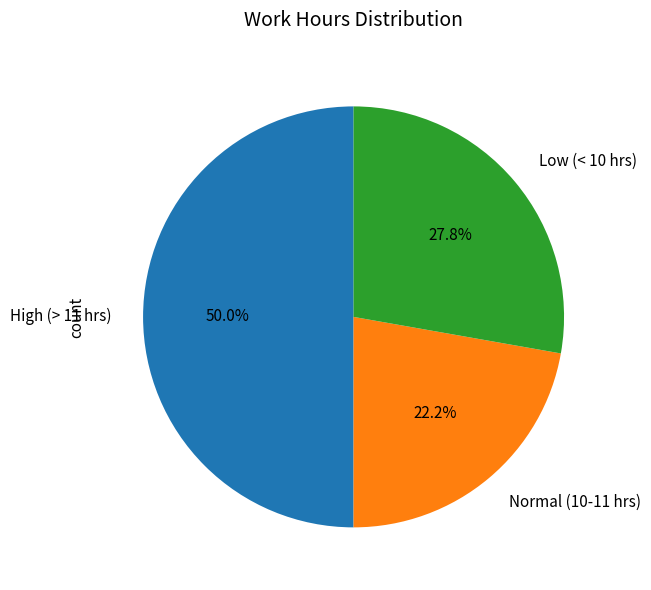

To the nearest percent, what is the average slice percentage?

33%